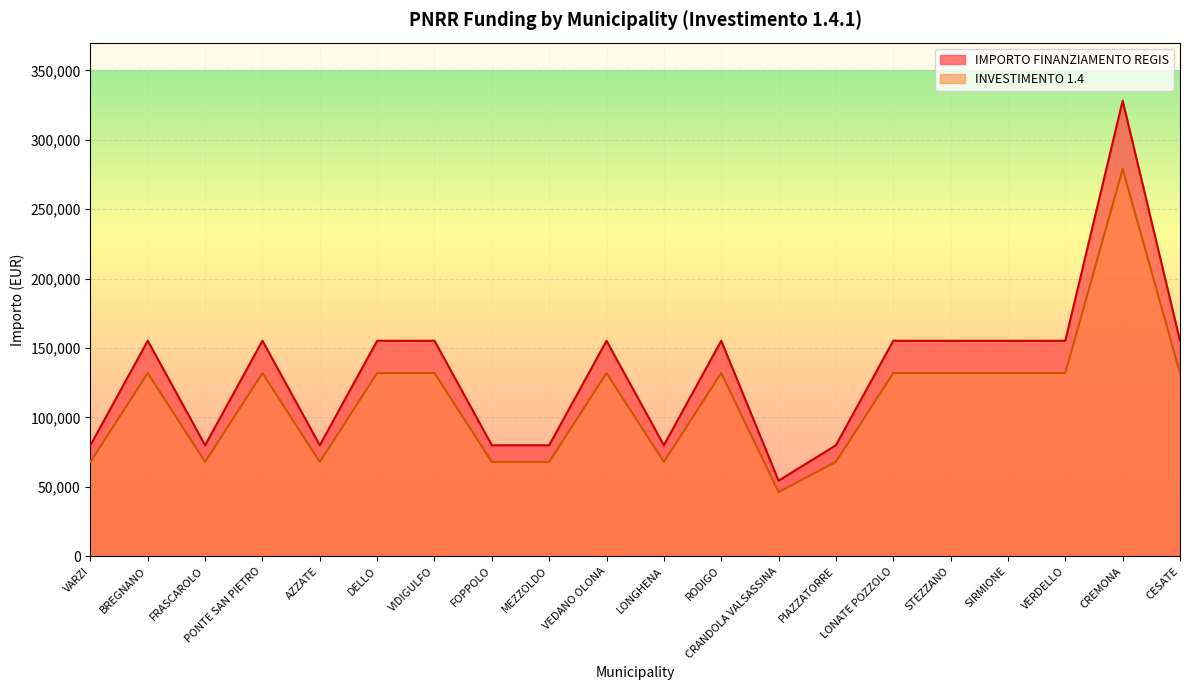

How many values in the IMPORTO FINANZIAMENTO REGIS series are below 131948?

8